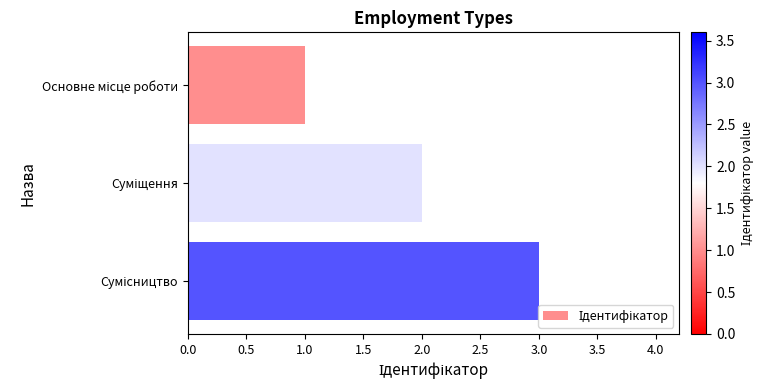

What is the sum of all values?

6